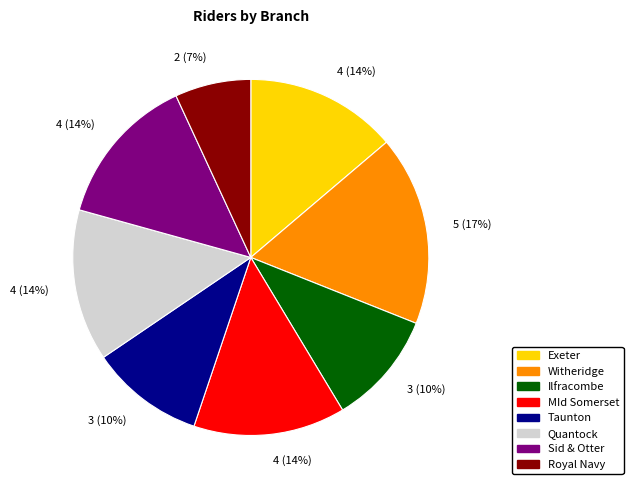

How many slices are in this pie chart?

8